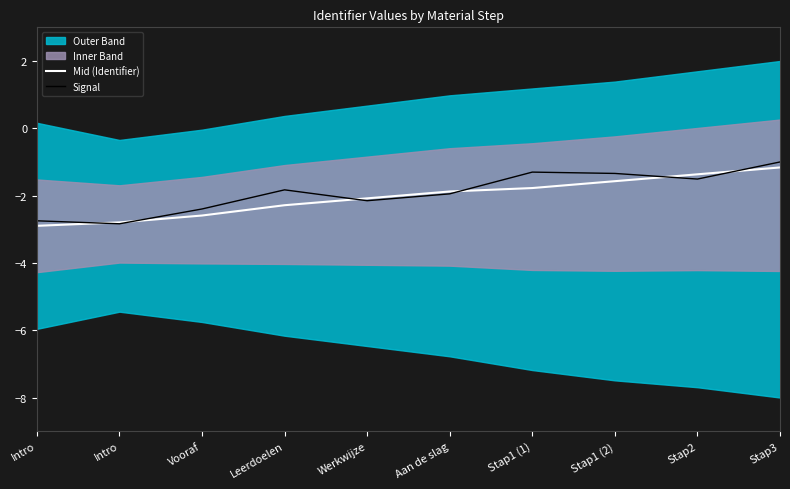

True or false: Signal has a value of -1.3 at Stap1 (2).

True